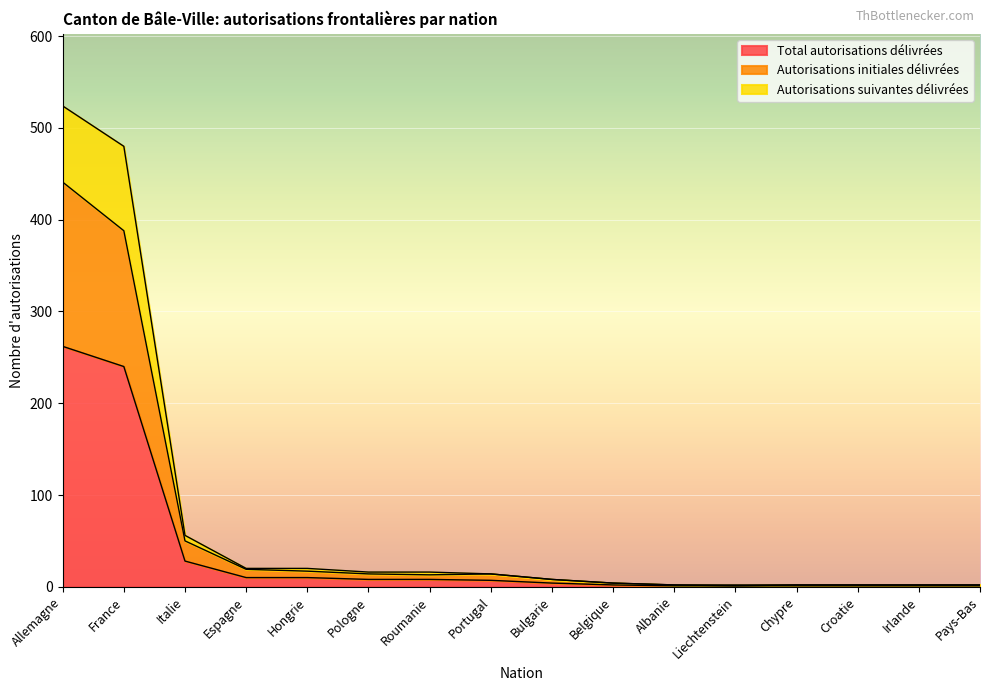

At which category does Autorisations initiales délivrées reach its first local peak?

Portugal